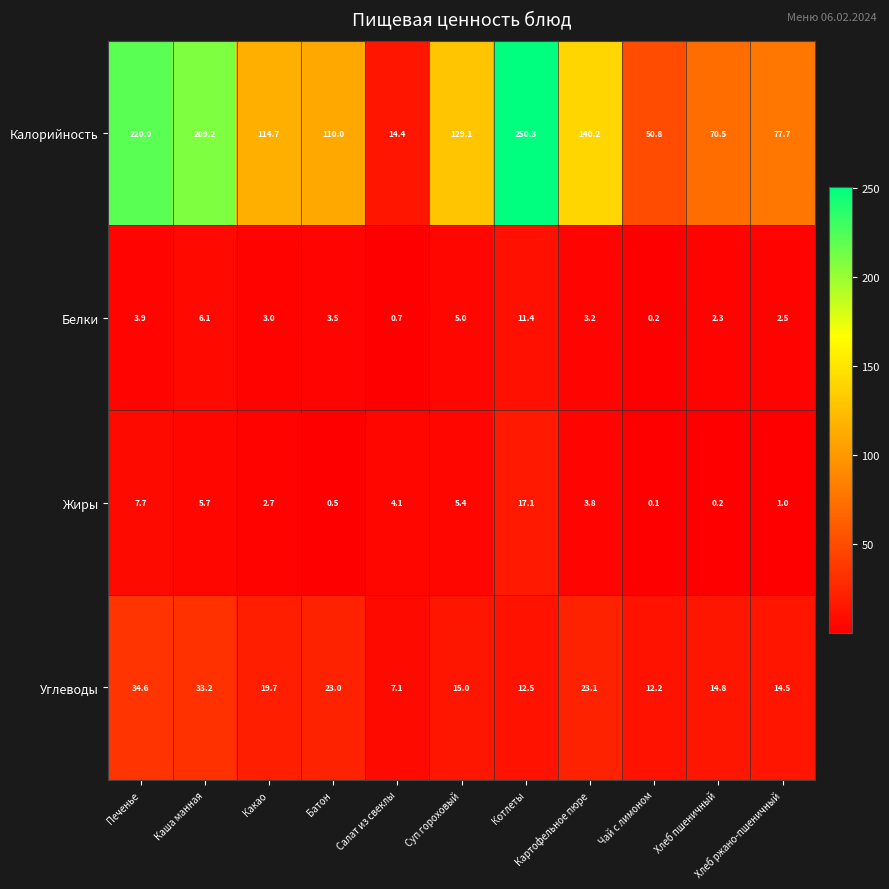

How many series are shown in this chart?

4